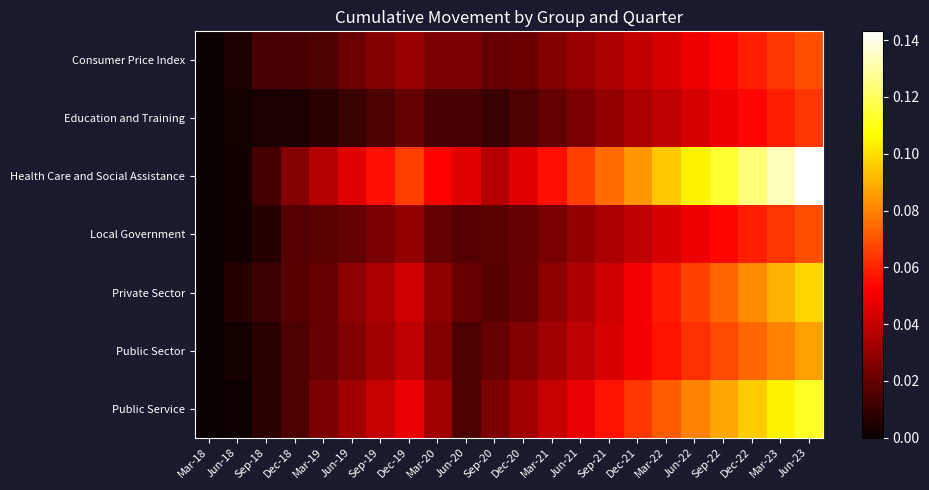

Between Dec-18 and Jun-18, which is larger?

Dec-18